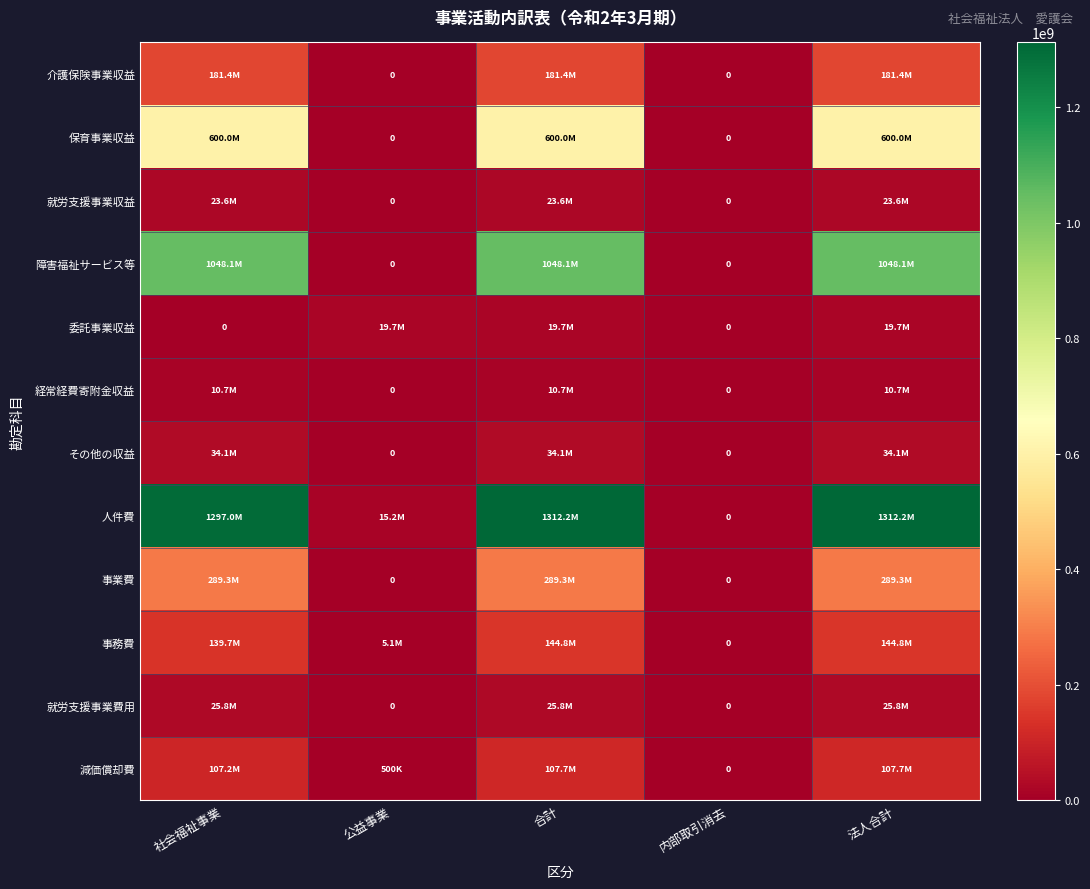

How many values in 事務費 are above zero?

4